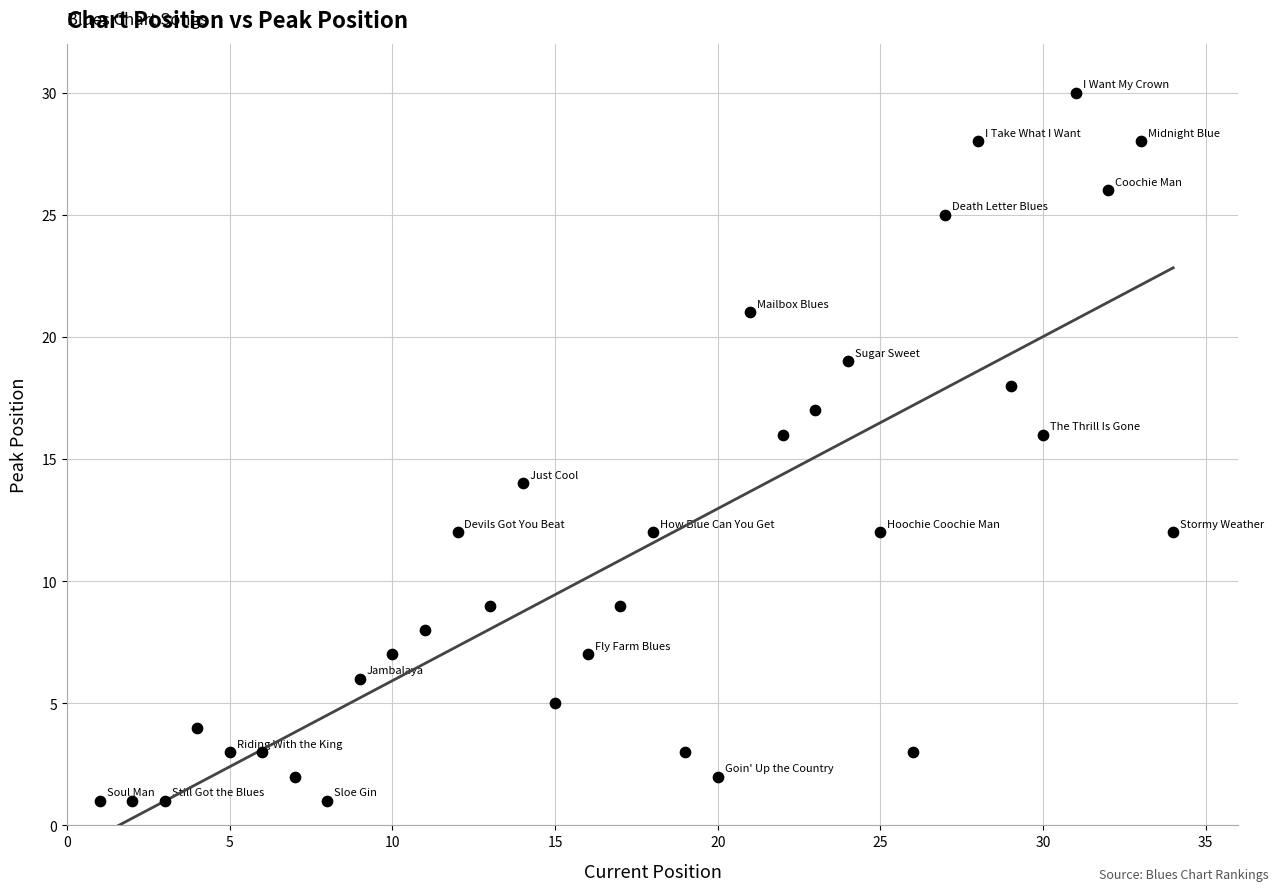

What is the range of X values (max minus min)?

33